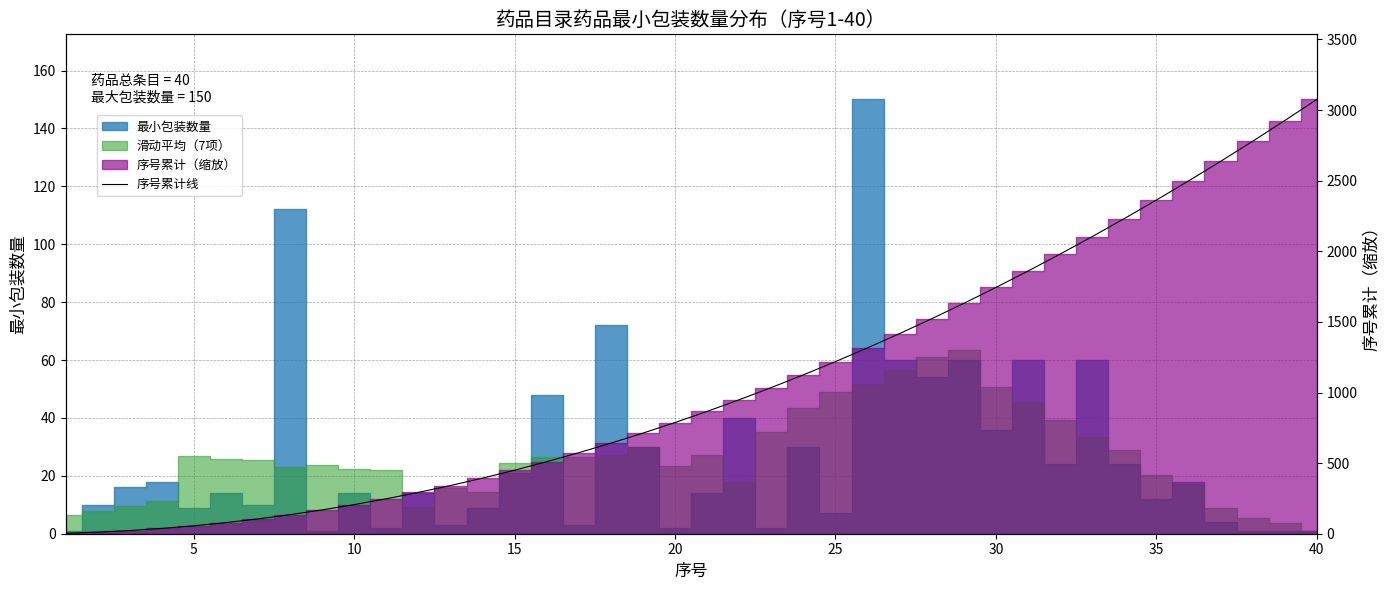

At which label does the data first exceed 866?

20